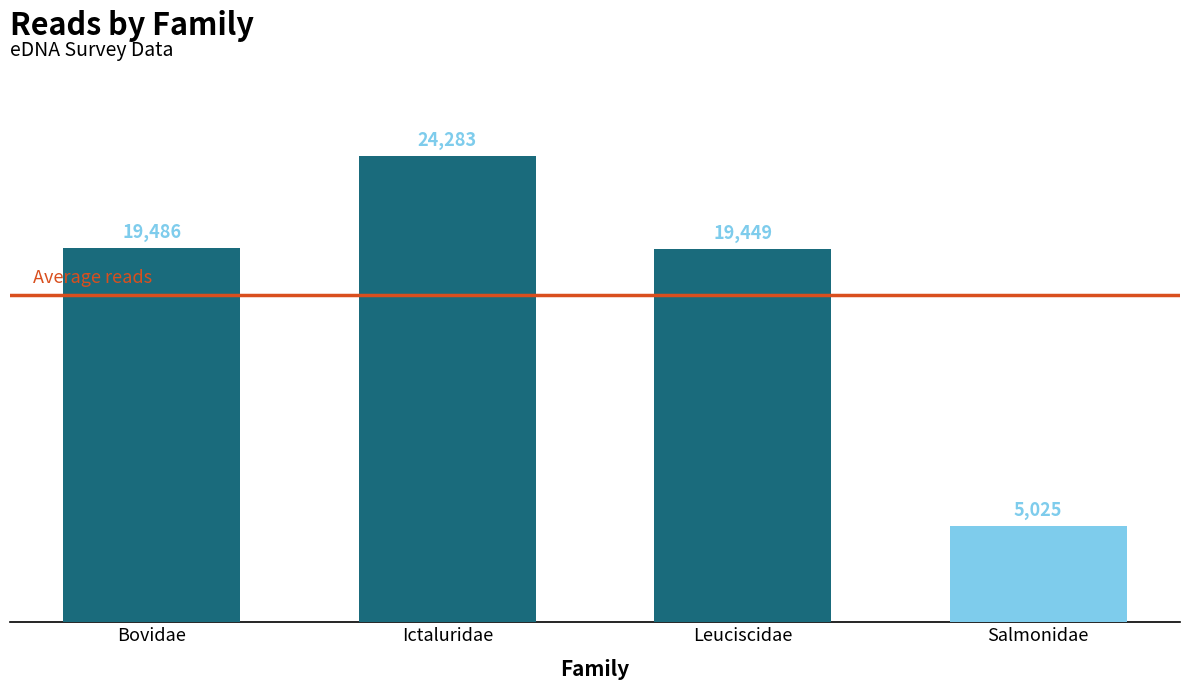

What is the average value?

17061